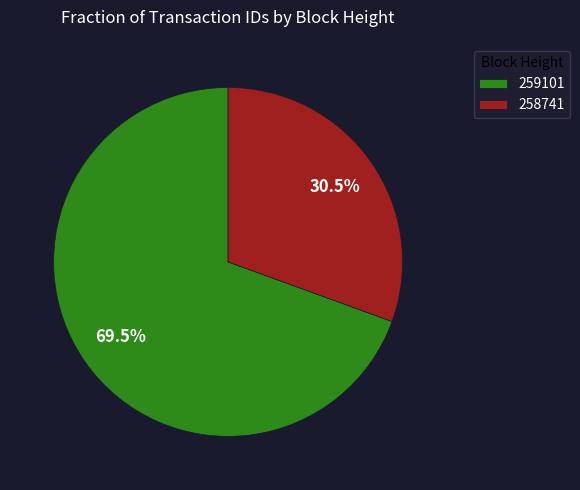

Which category accounts for the majority?

259101